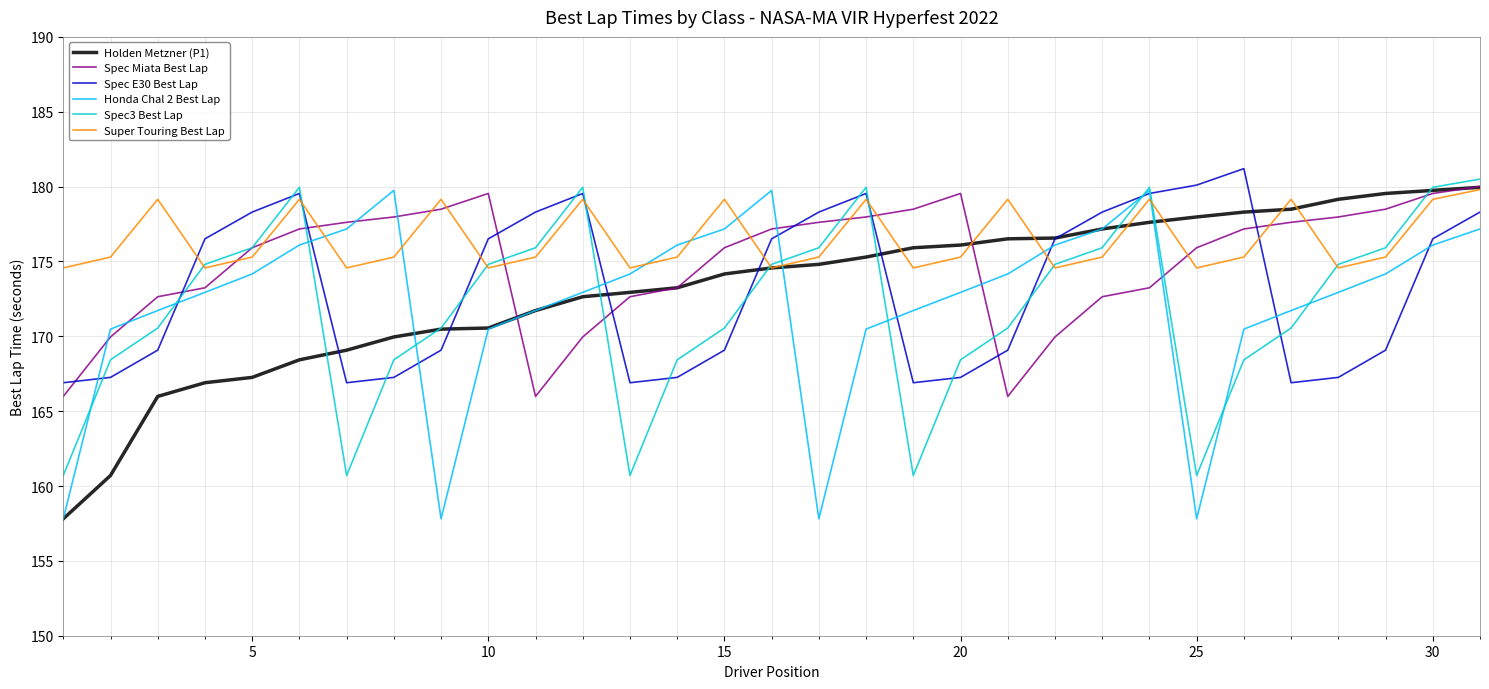

What is the lowest value of the Honda Chal 2 Best Lap series?

157.8